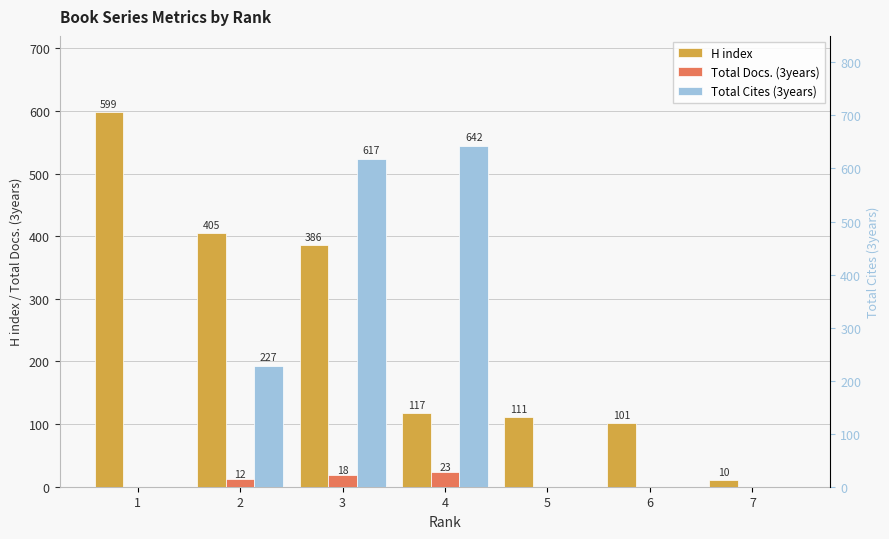

At 5, list the series in order from smallest to largest.

Total Docs. (3years), Total Cites (3years), H index